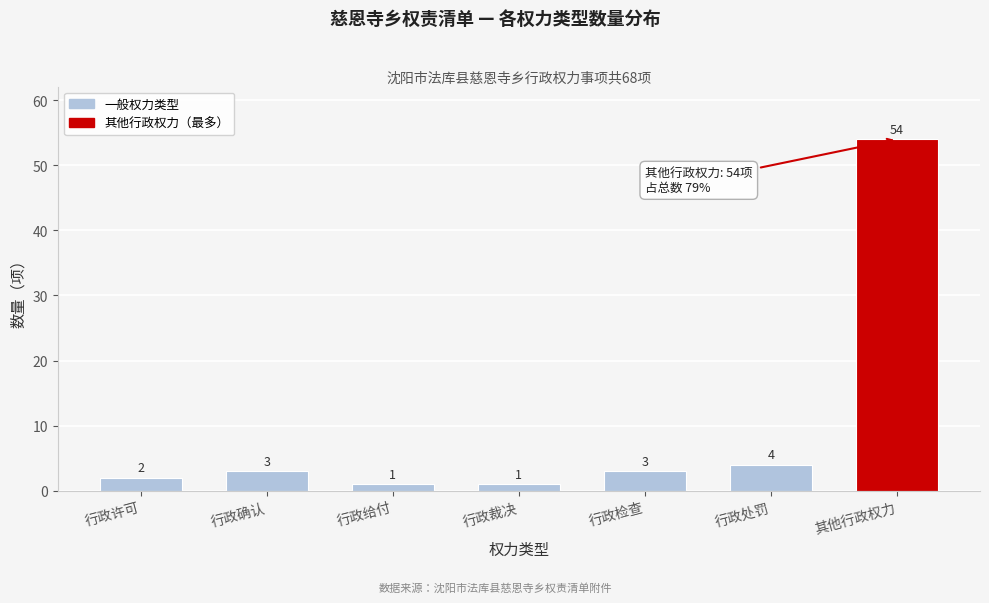

Reading left to right, extract all data points from this chart.

2	3	1	1	3	4	54